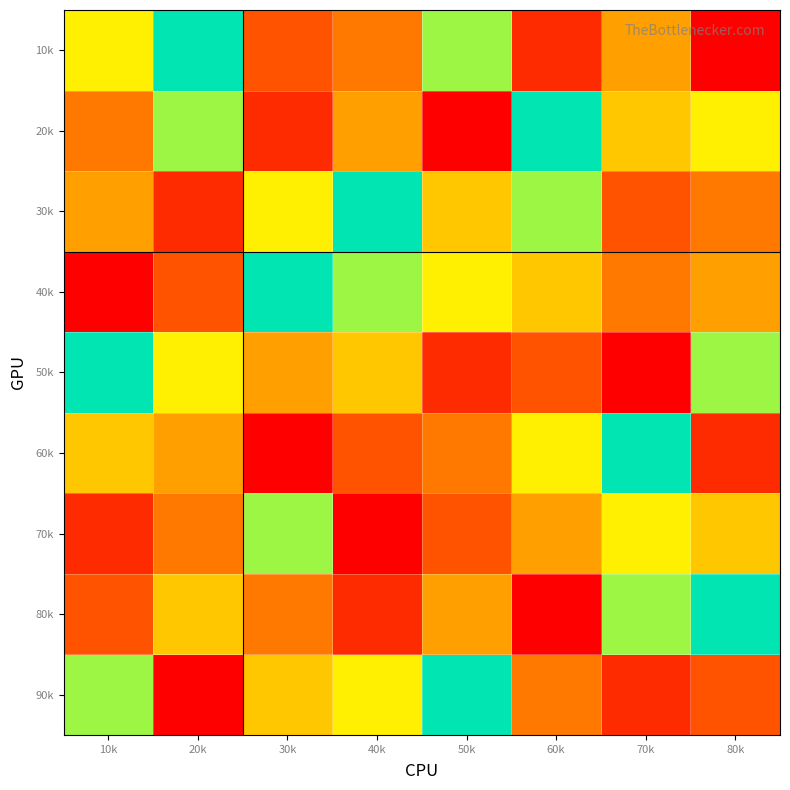

How many series are shown in this chart?

9